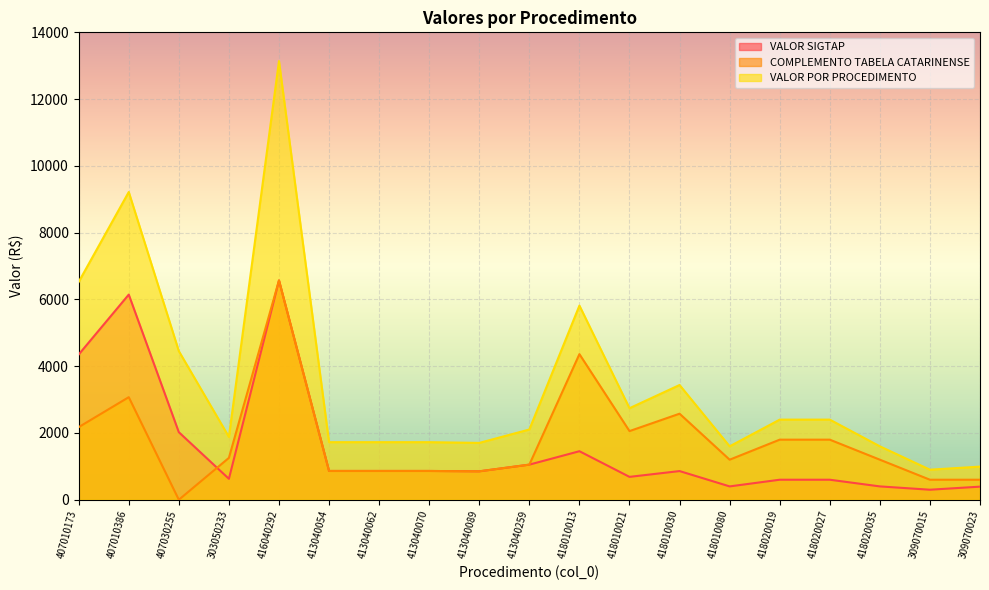

How many categories are shown in the chart?

19